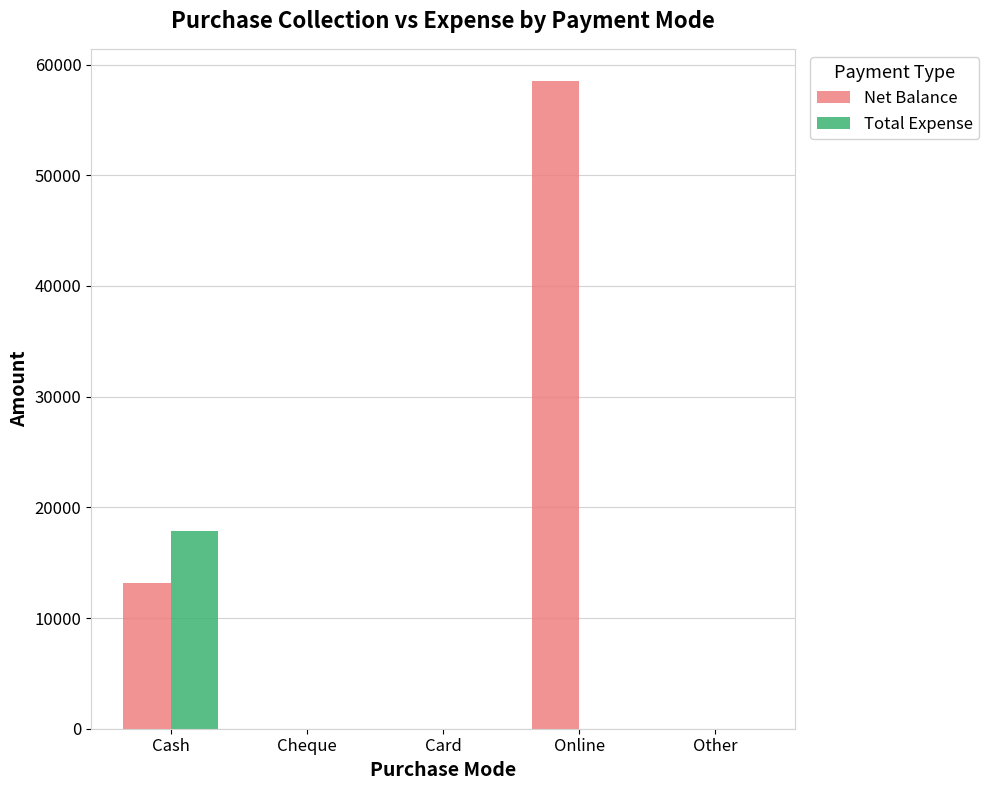

Reading right to left, extract all data points from this chart.

Net Balance: 0	58500	0	0	13125
Total Expense: 0	0	0	0	17875